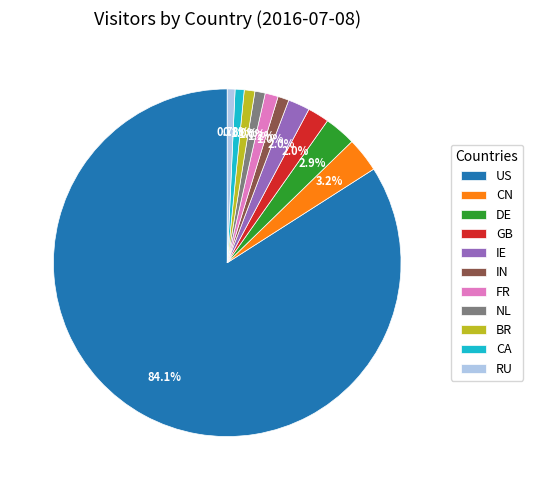

Approximately how many times larger is the value at NL compared to CN?

0.3